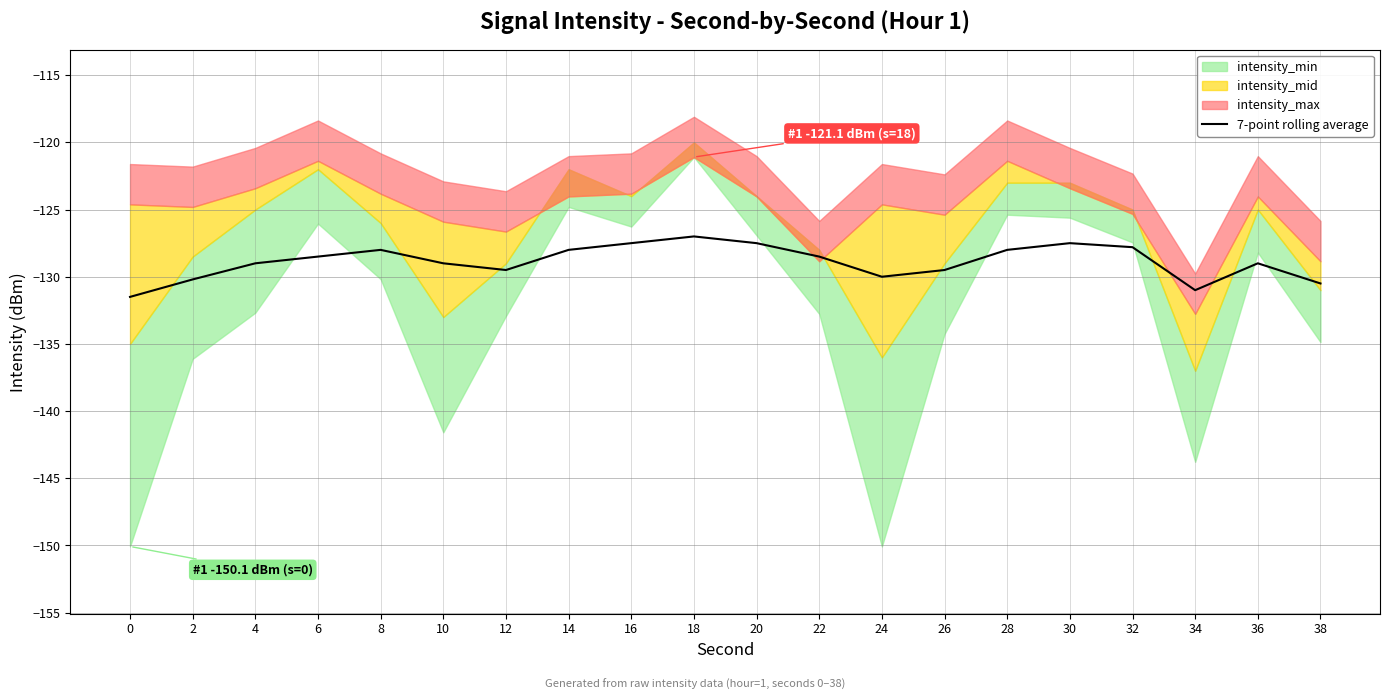

The 7-point rolling average series shows -224.4 at 34. True or false?

False